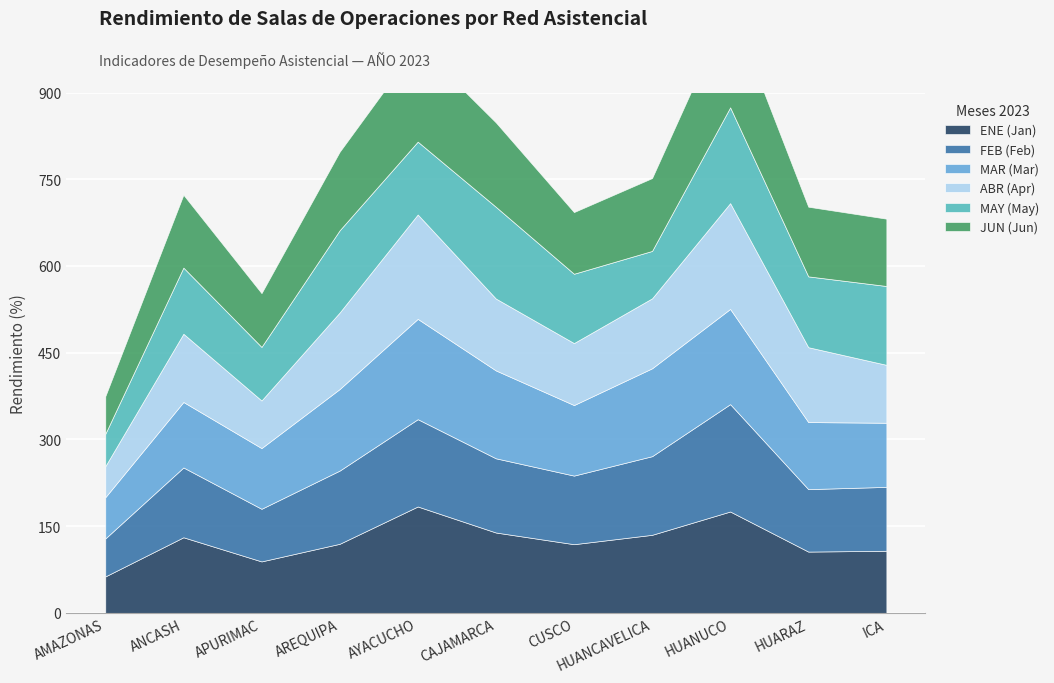

Where do FEB (Feb) and JUN (Jun) first cross each other?

AMAZONAS and ANCASH